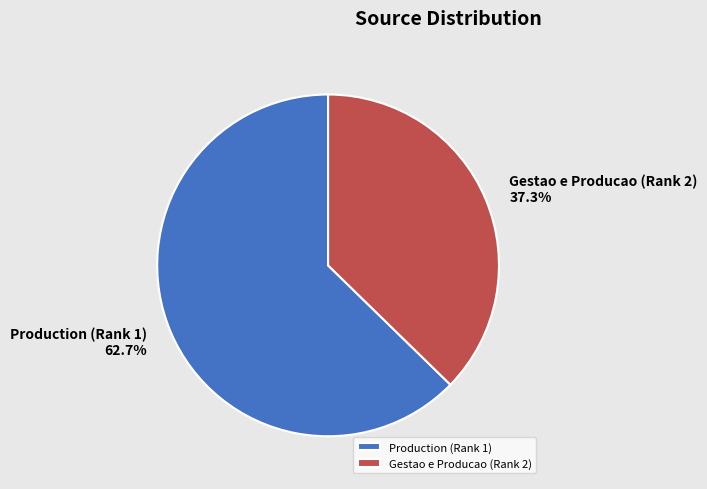

Between Production (Rank 1) and Gestao e Producao (Rank 2), which is larger?

Production (Rank 1)